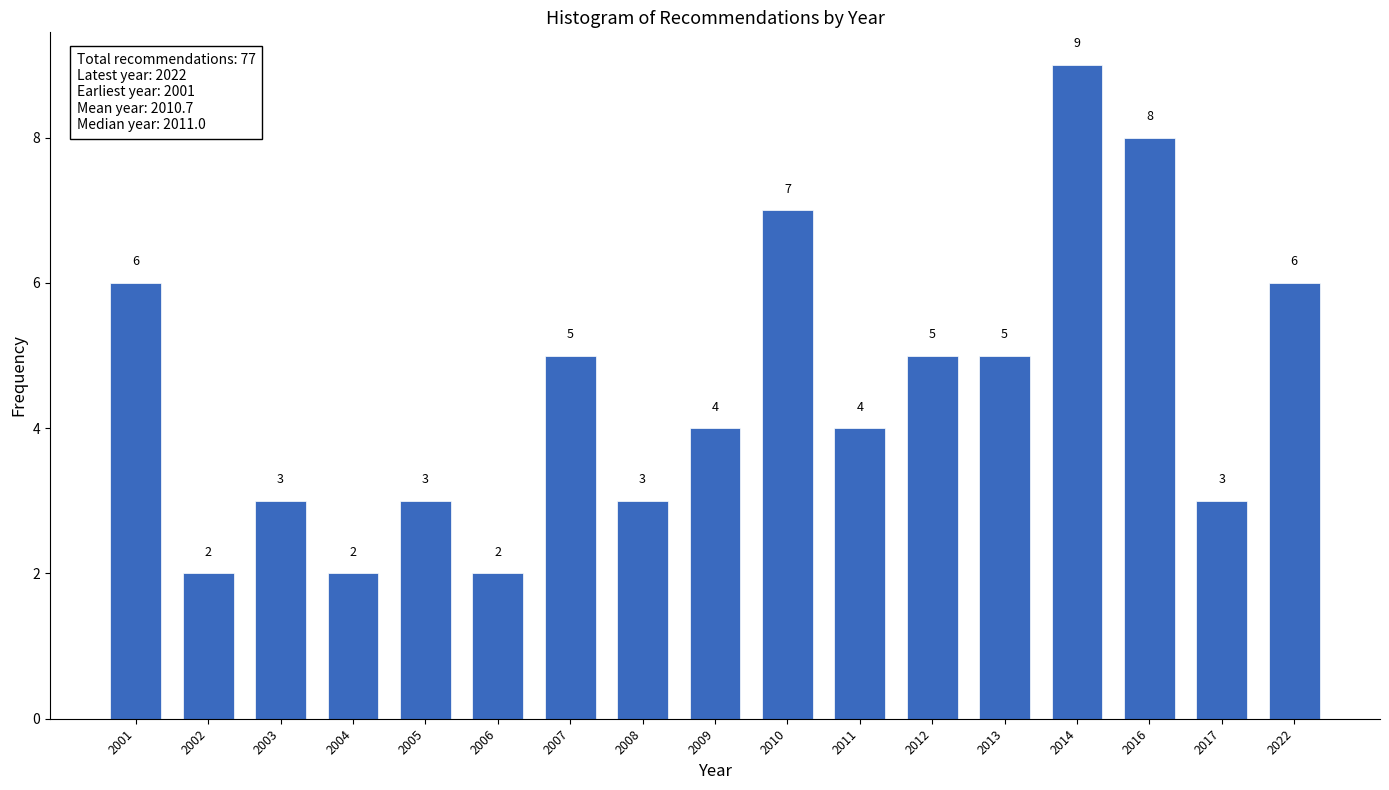

Reading left to right, list all the values displayed in this chart.

6	2	3	2	3	2	5	3	4	7	4	5	5	9	8	3	6